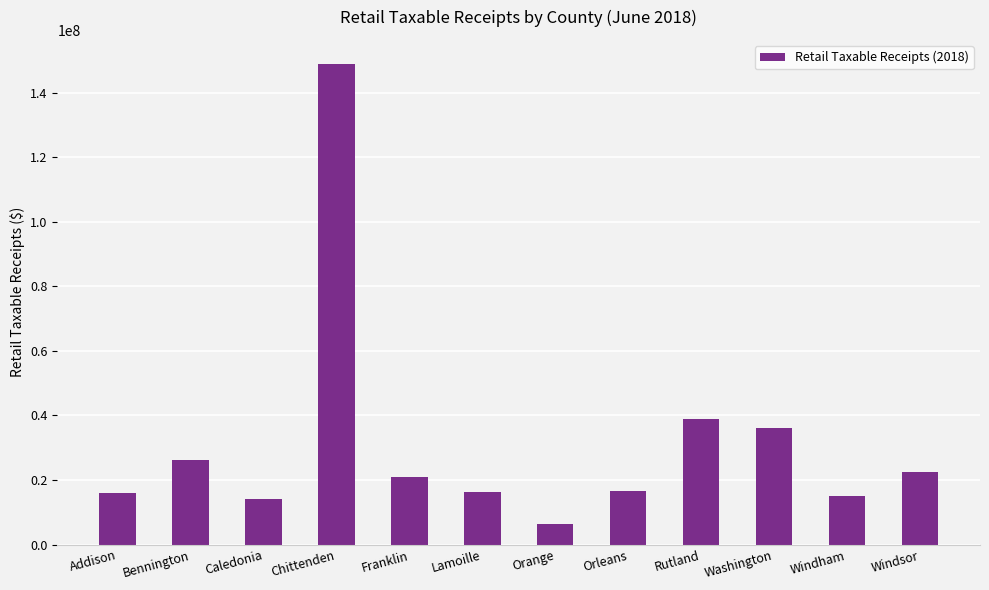

What is the label of the 1st bar from the right?

Windsor